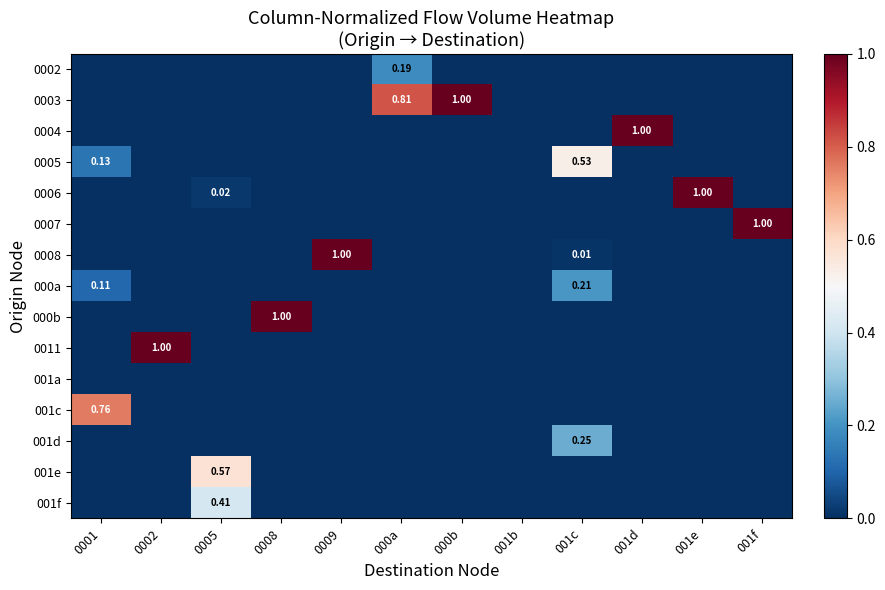

Is it true that 001c equals -0.3 at 000a?

False